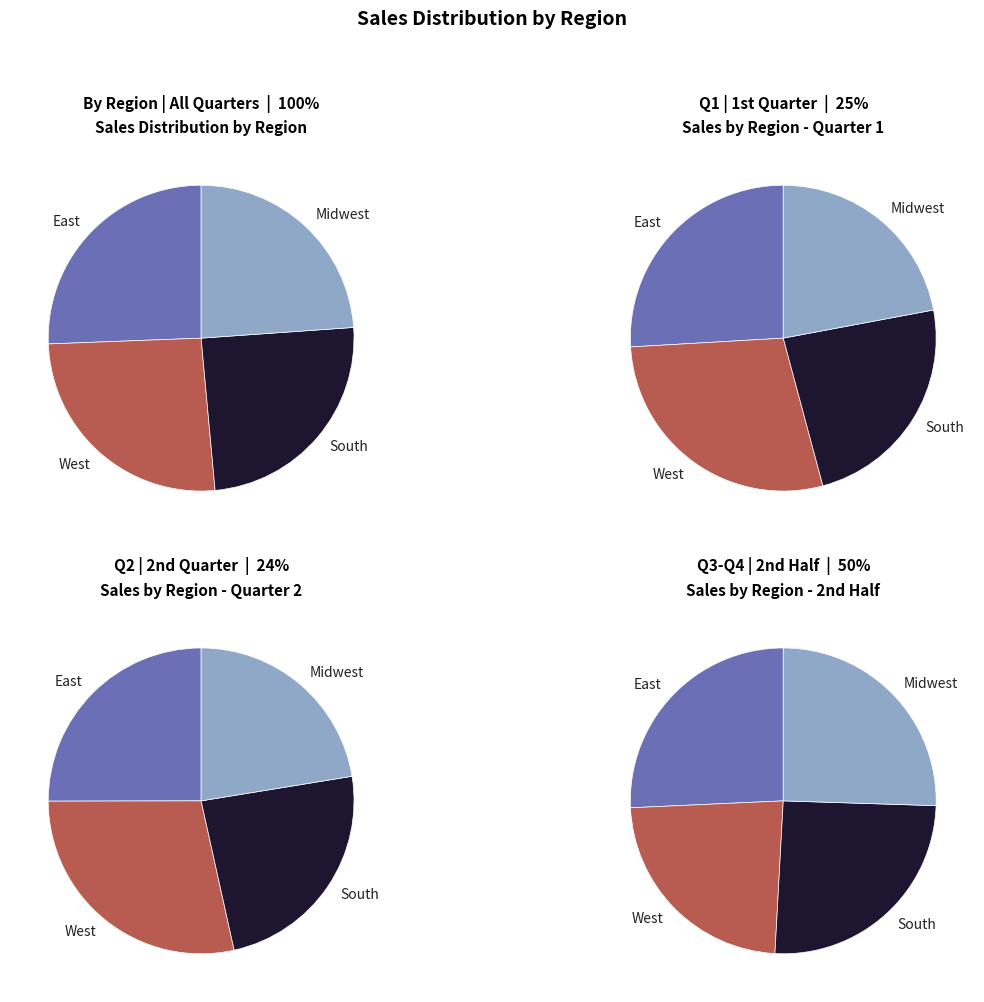

Is 0 the majority of the pie?

No